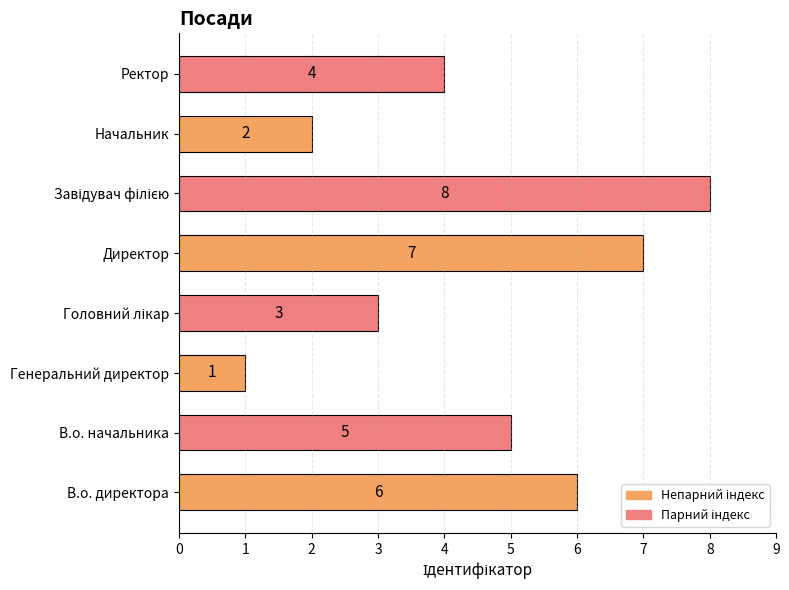

What is the difference between the maximum and minimum values?

7